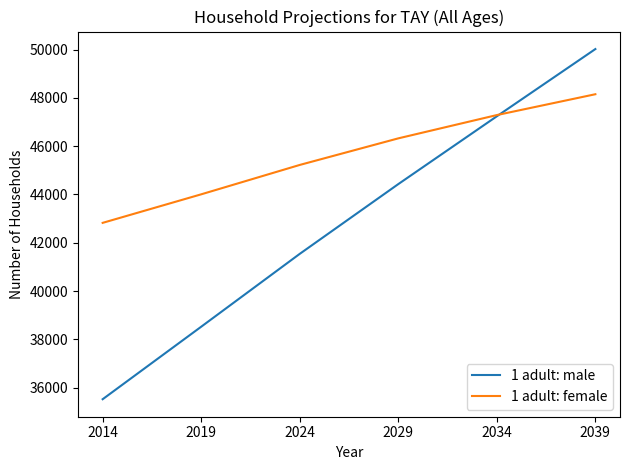

True or false: 1 adult: male has a value of 63053 at 2019.

False